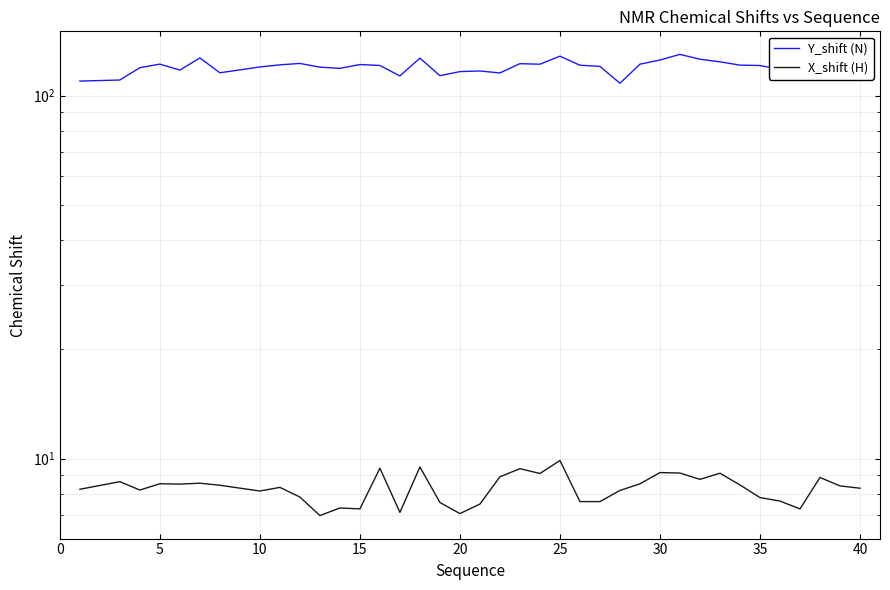

At which category is the sum across all series the highest?

28